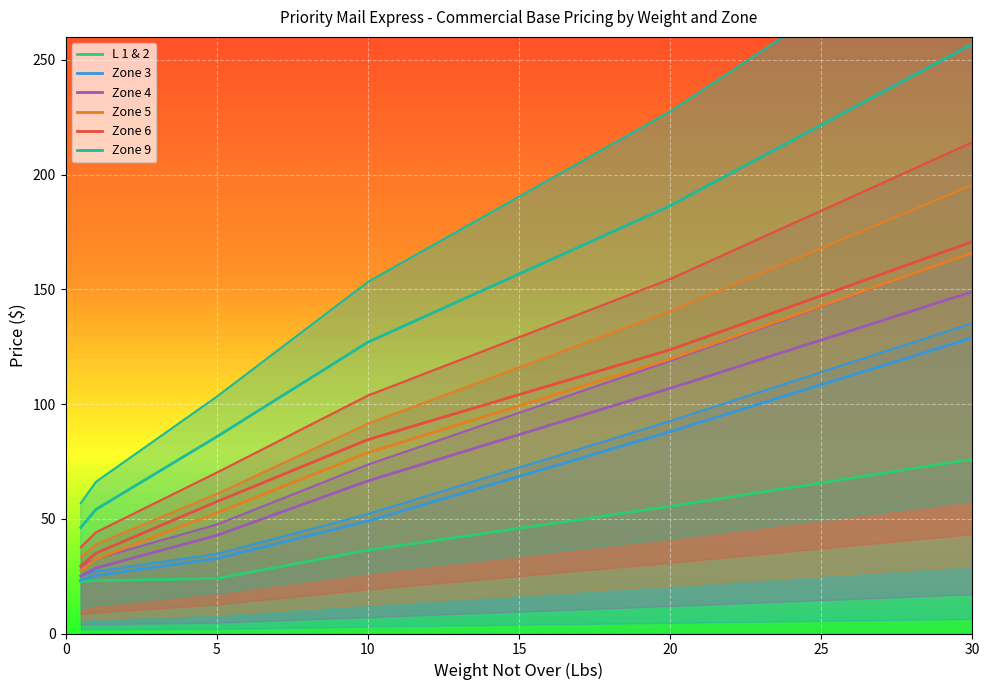

What is the label of the 14th point from the left?

13